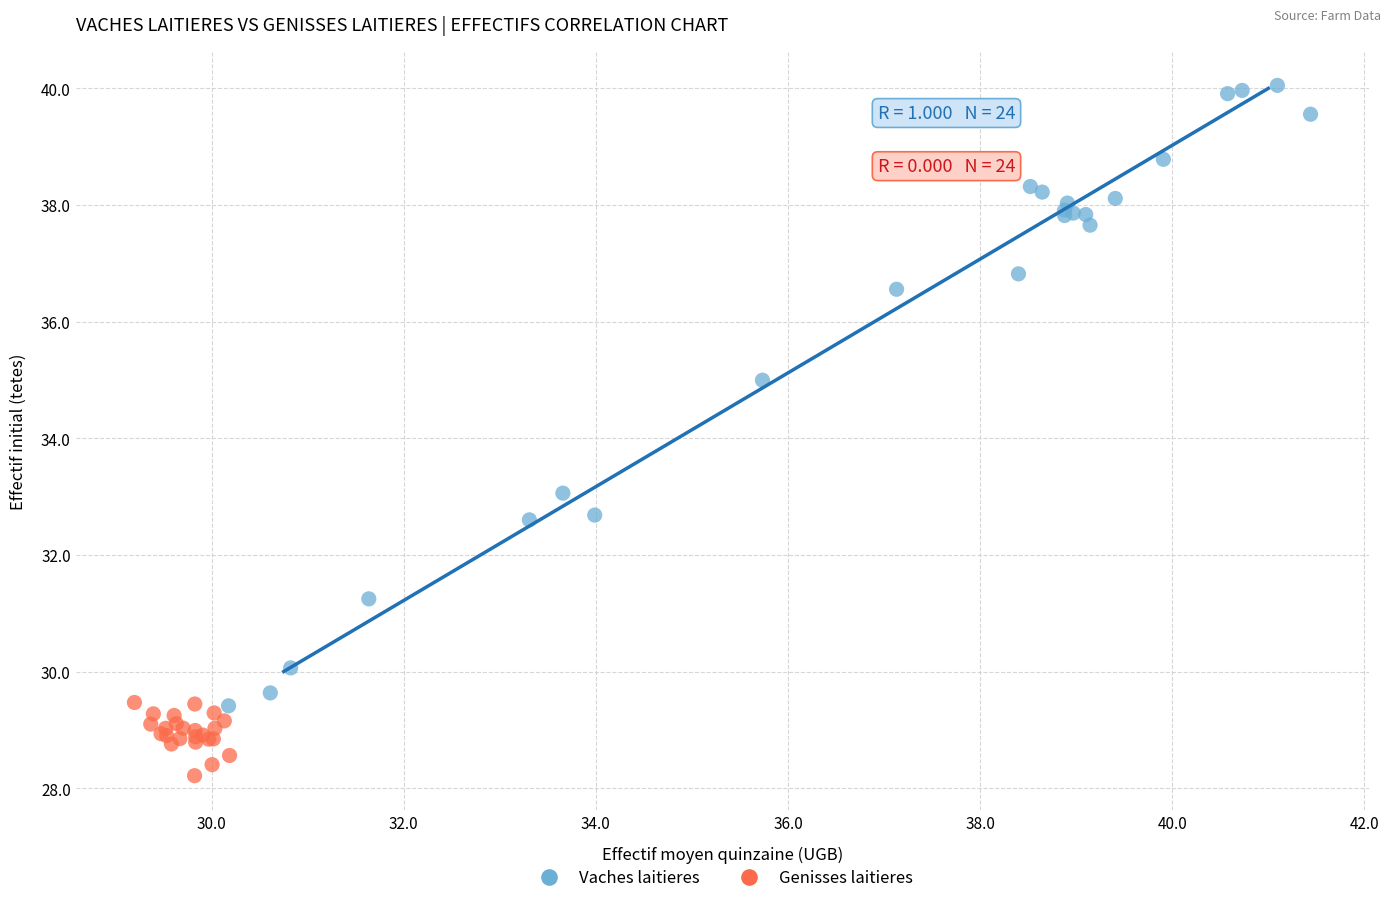

Which series contains the highest Y value?

Vaches laitieres